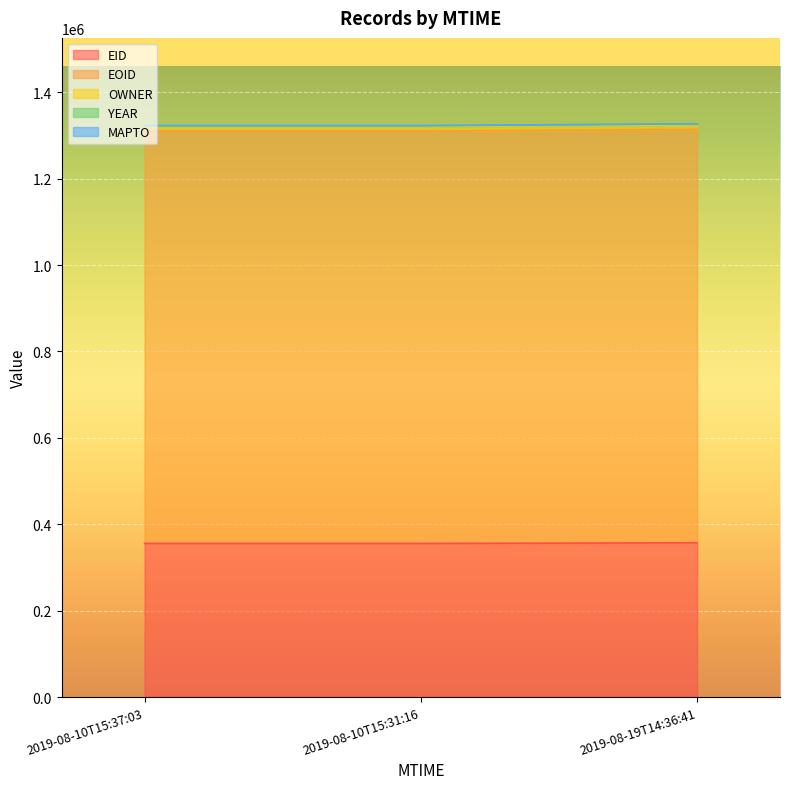

What is the lowest value of the EID series?

355463